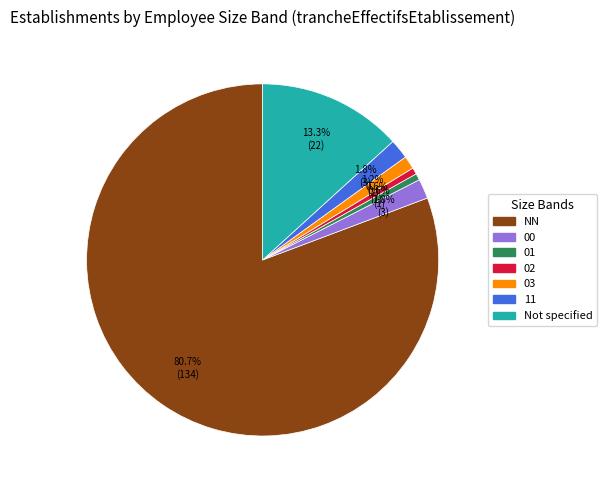

To the nearest percent, what is the difference between the largest and smallest slice percentages?

80%